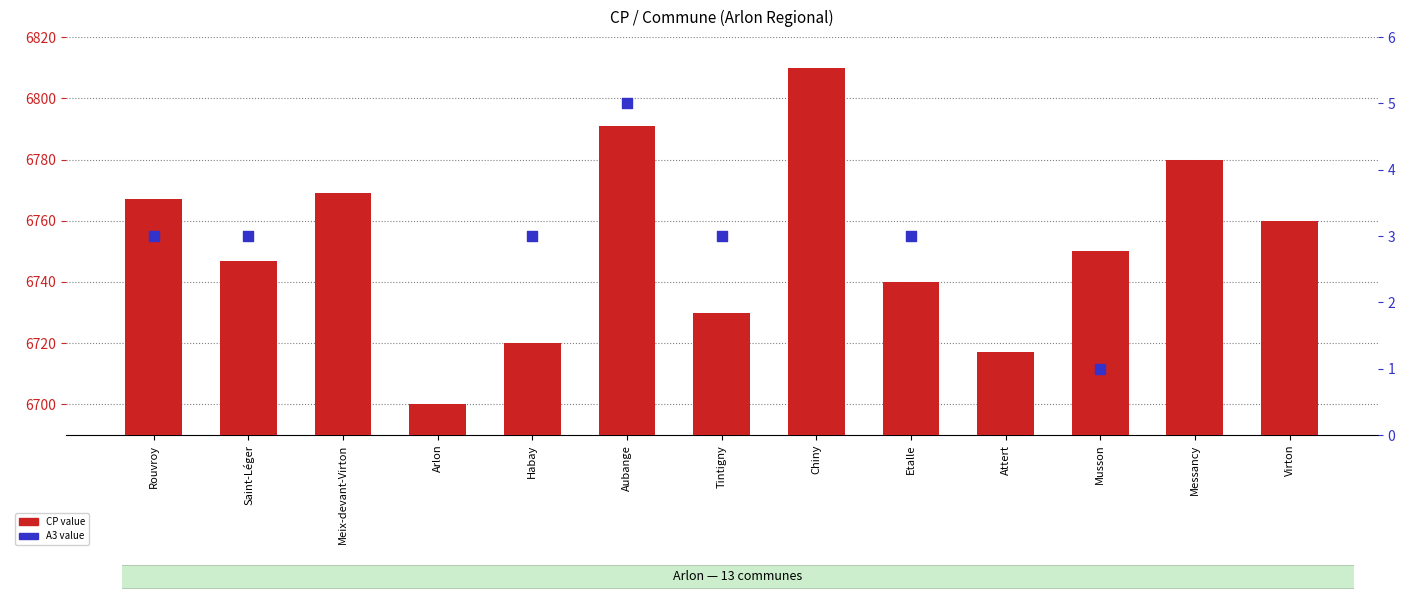

Is the value of CP (postal code) at Attert greater than the value of A3 value at Attert?

No